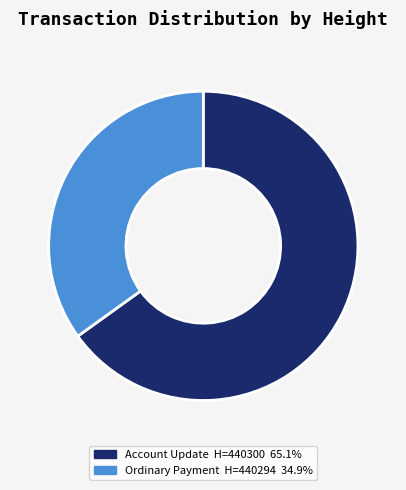

Is there any slice that represents more than half of the pie?

Yes